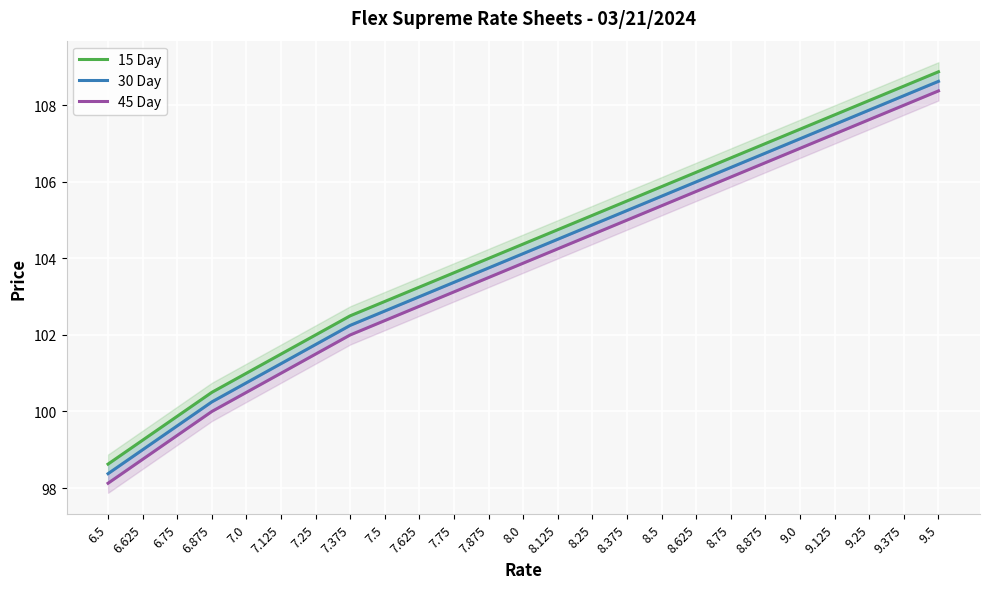

What is the average value of the 15 Day series?

104.2